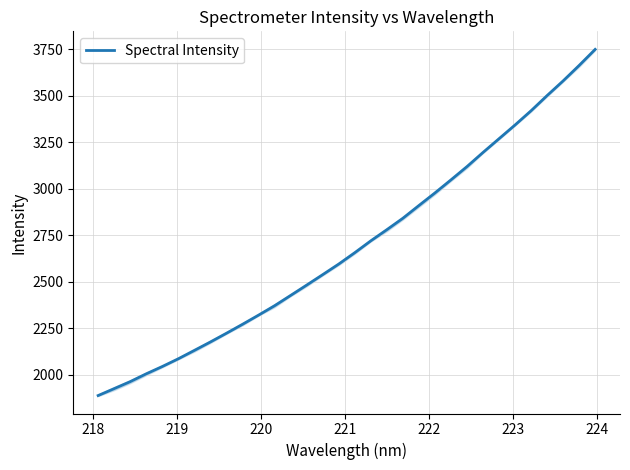

True or false: the data has more than 0 interior local peaks.

False